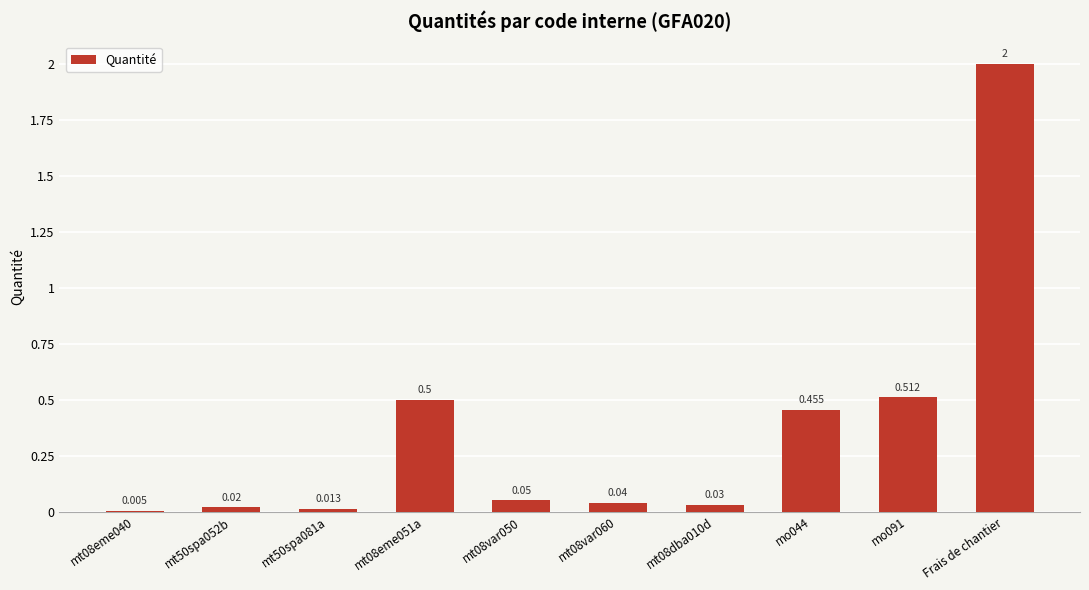

Does the chart contain stacked bars?

No